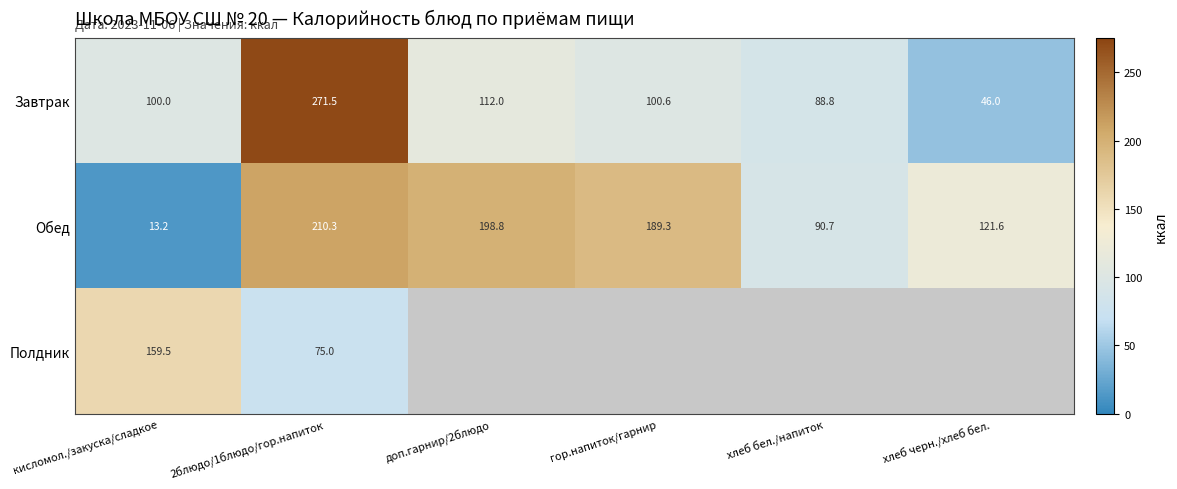

What is the spread (max minus min) of values at кисломол./закуска/сладкое?

146.3